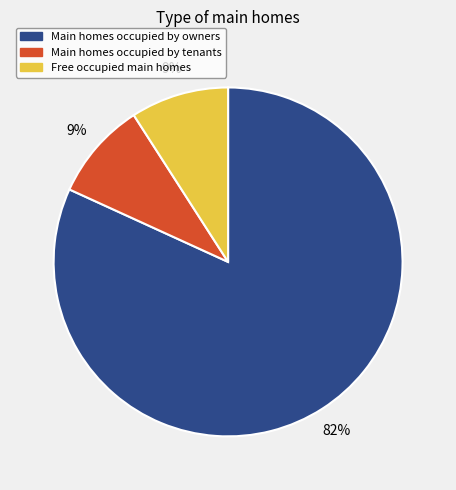

Which slice is the largest?

Main homes occupied by owners